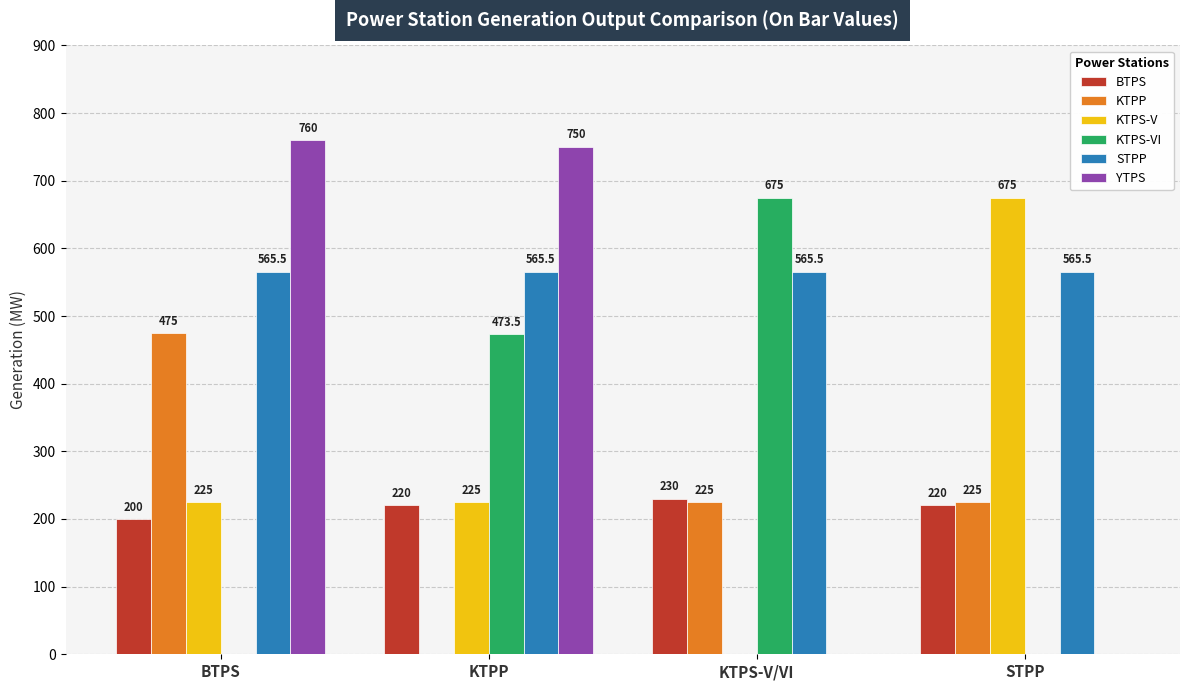

How many categories are shown in the chart?

4